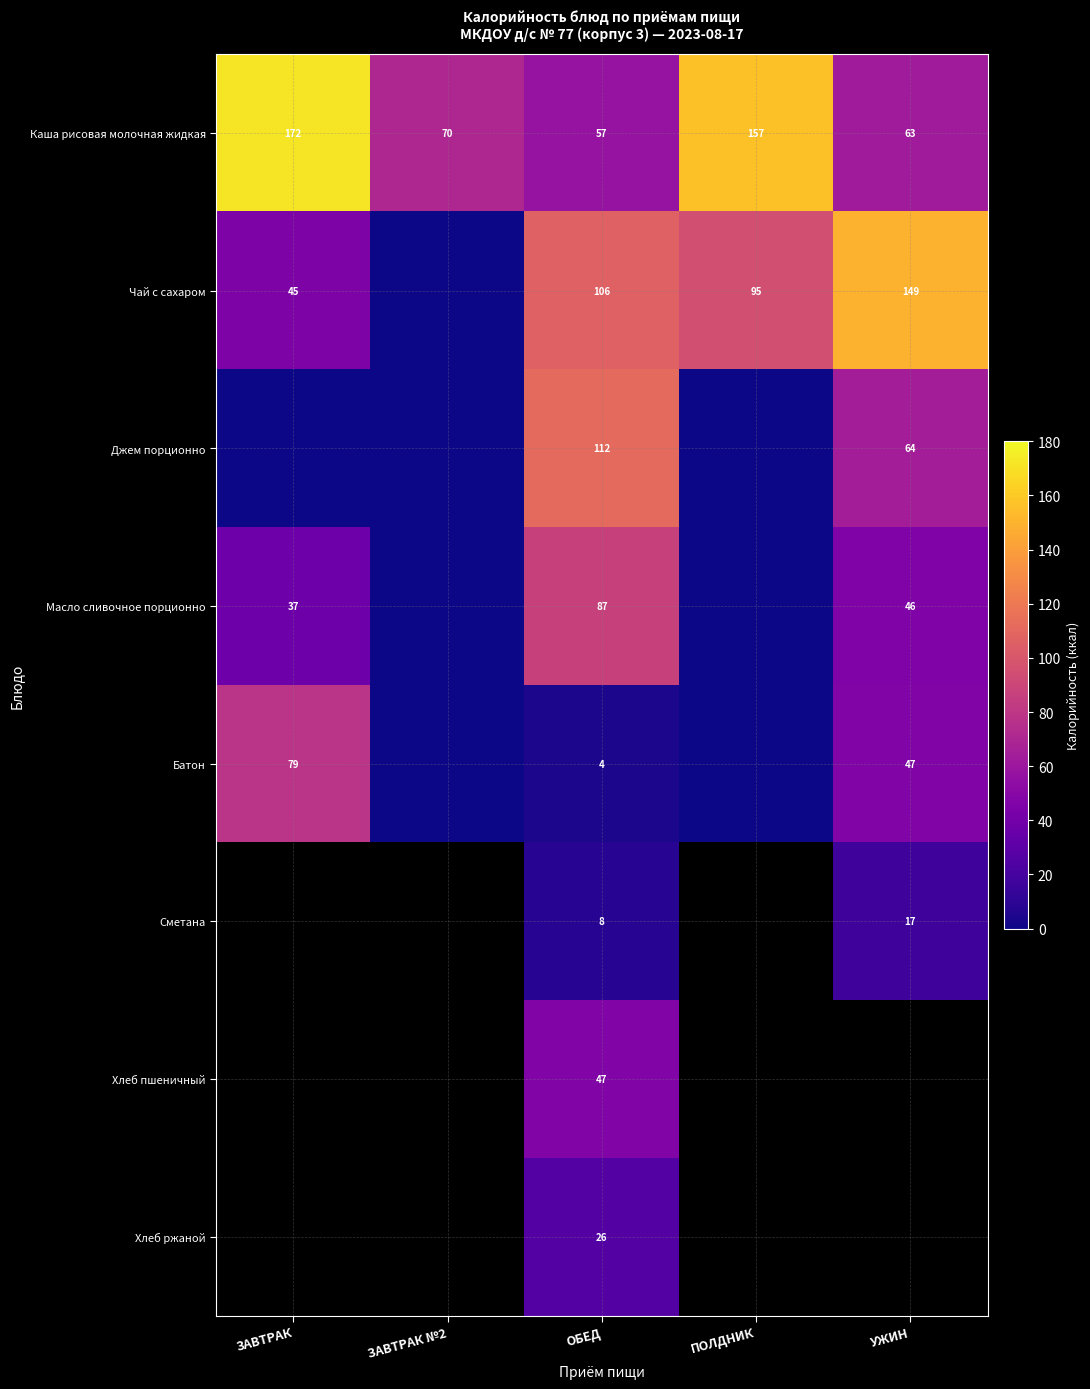

Which has a higher value, ЗАВТРАК №2 or УЖИН?

ЗАВТРАК №2